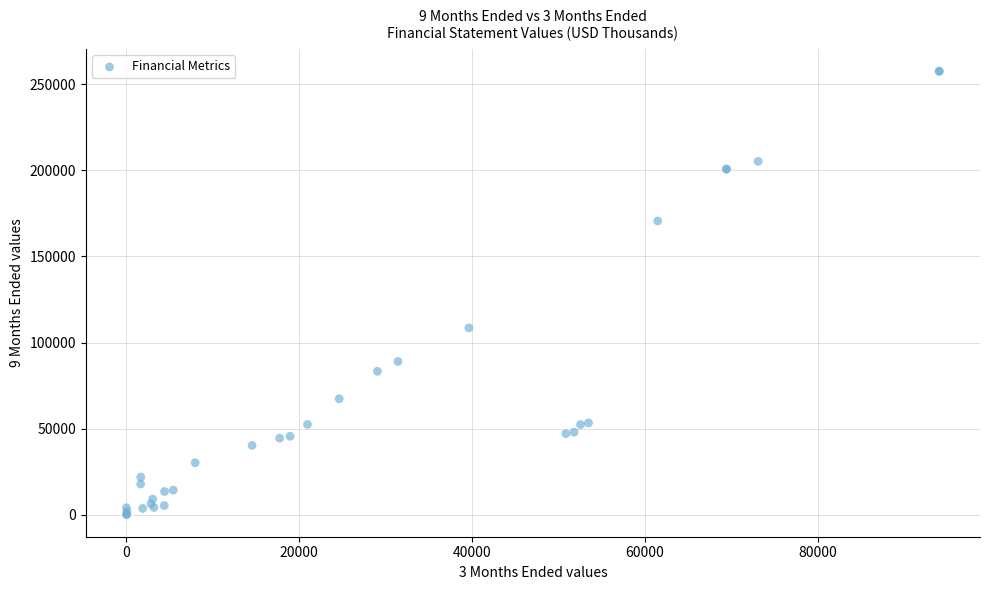

What Y value in the scatter plot is closest to 128841?

108471